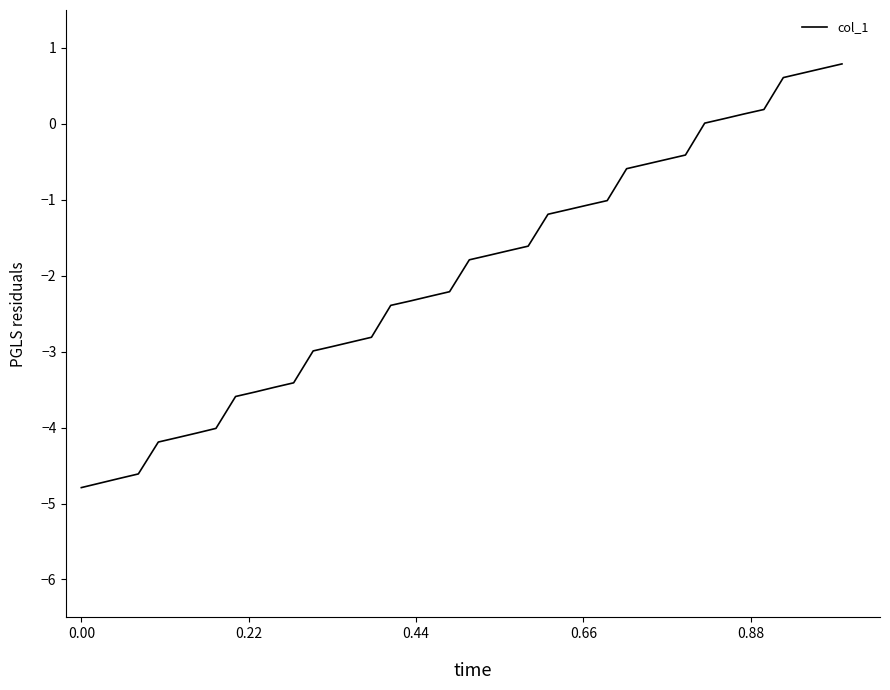

What is the smallest value displayed?

-4.8